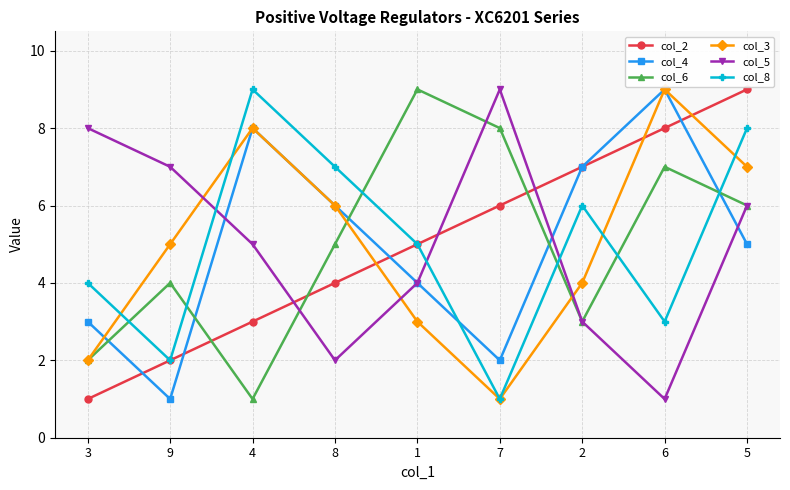

How many times do col_6 and col_4 cross each other?

5